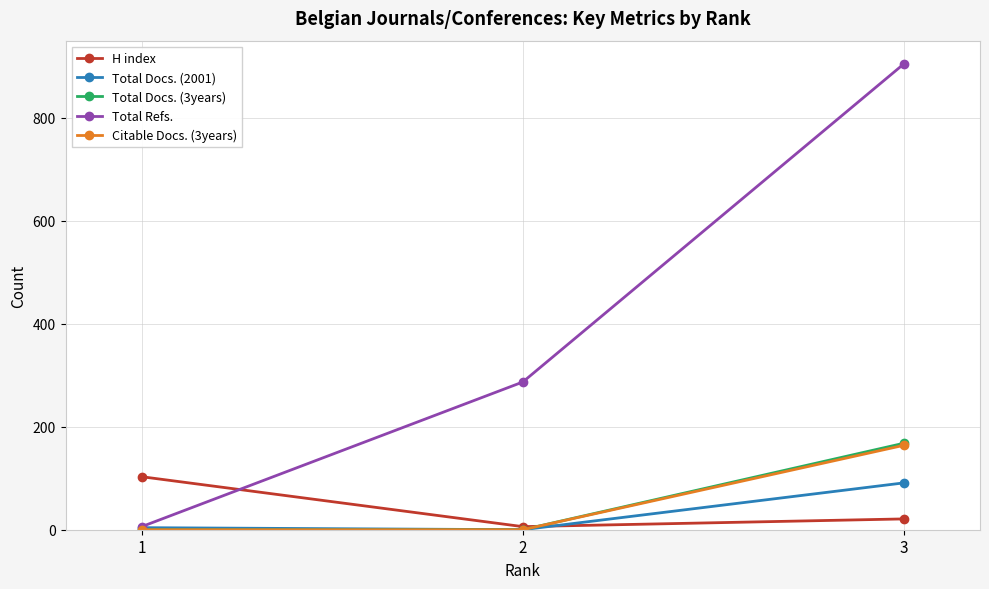

Which series has the largest total across all categories?

Total Refs.